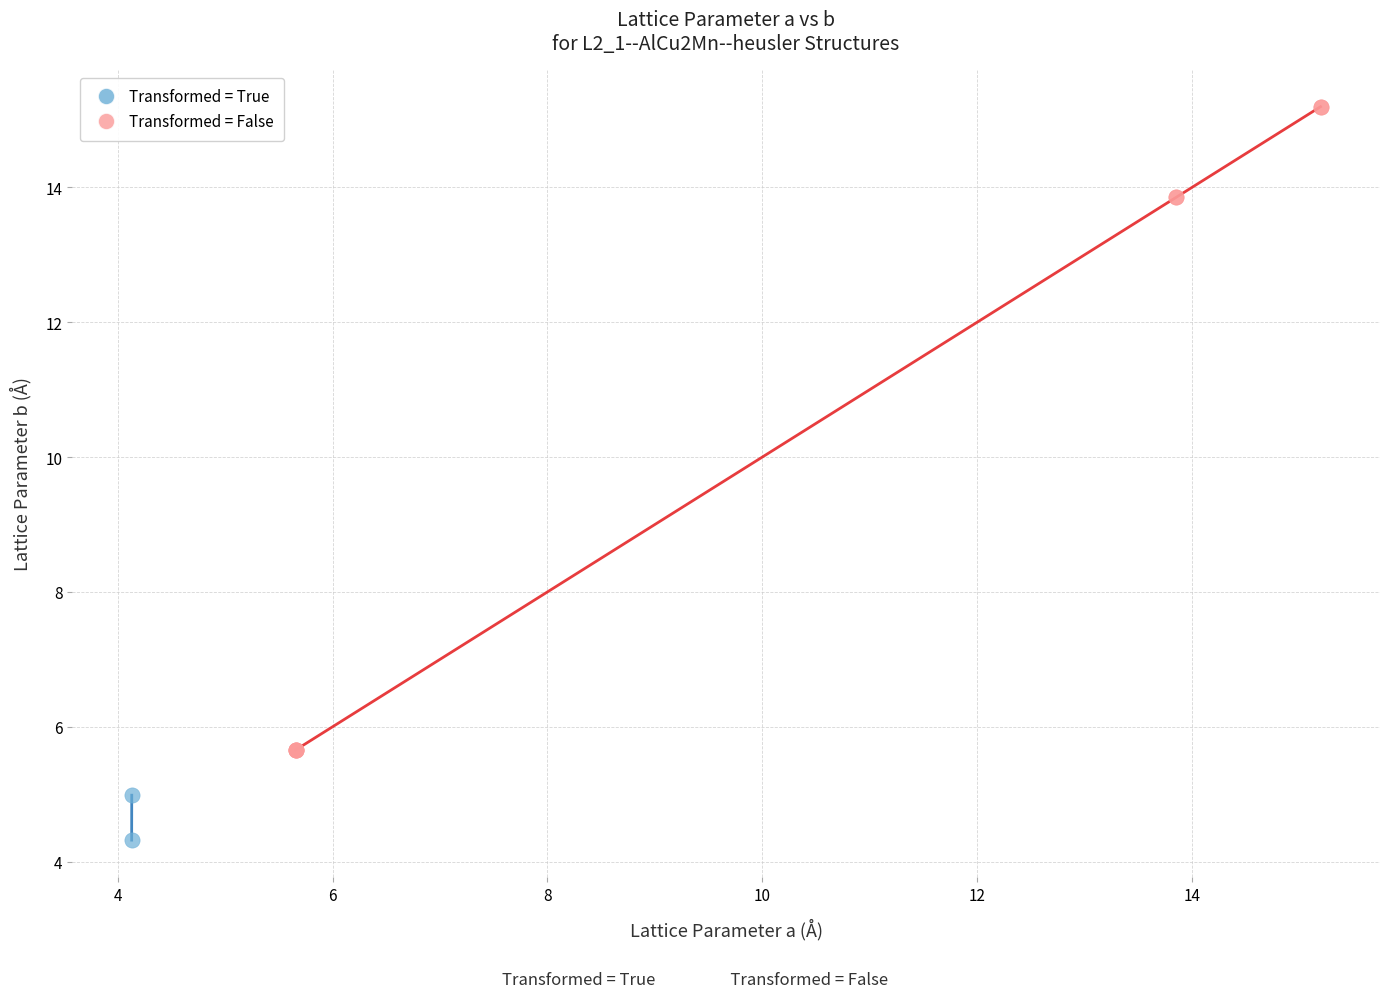

Which series reaches the maximum Y coordinate?

Transformed = False